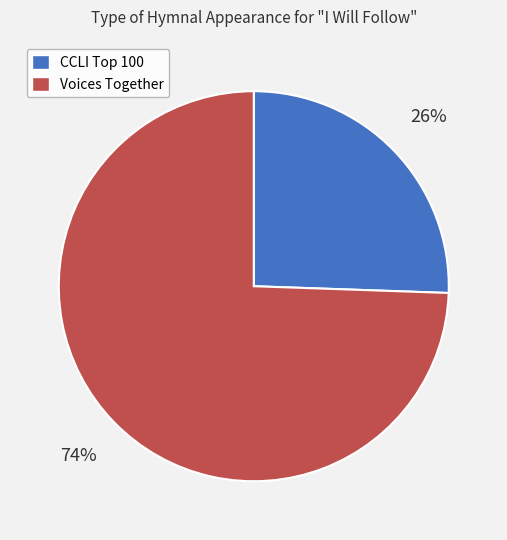

Is there any slice that represents more than half of the pie?

Yes